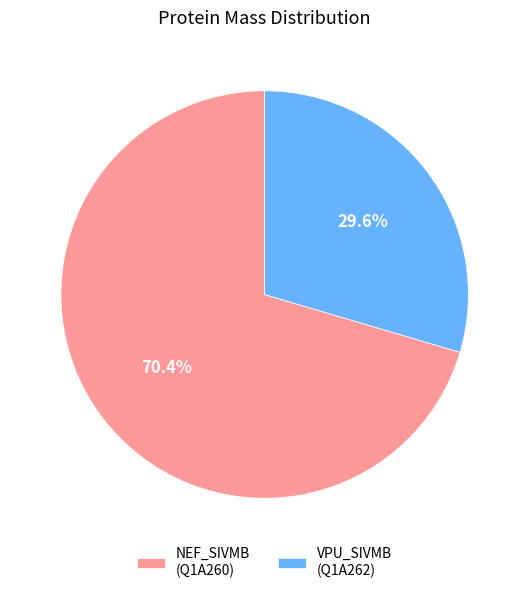

Rank the categories by value from lowest to highest.

VPU_SIVMB (Q1A262), NEF_SIVMB (Q1A260)